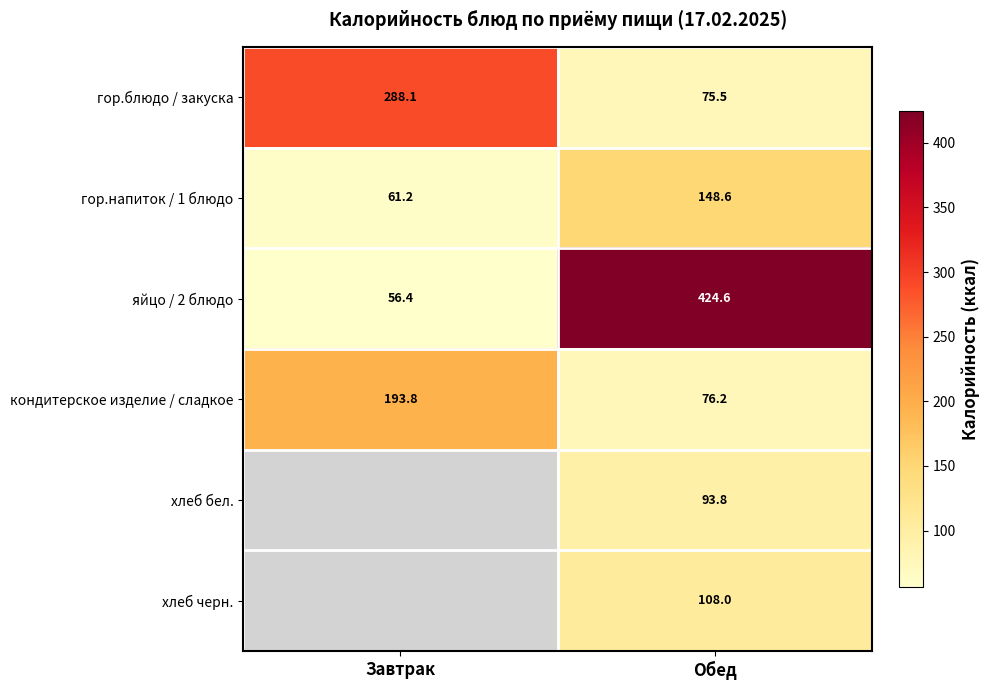

Where does the гор.блюдо / закуска series first go above 288?

Завтрак